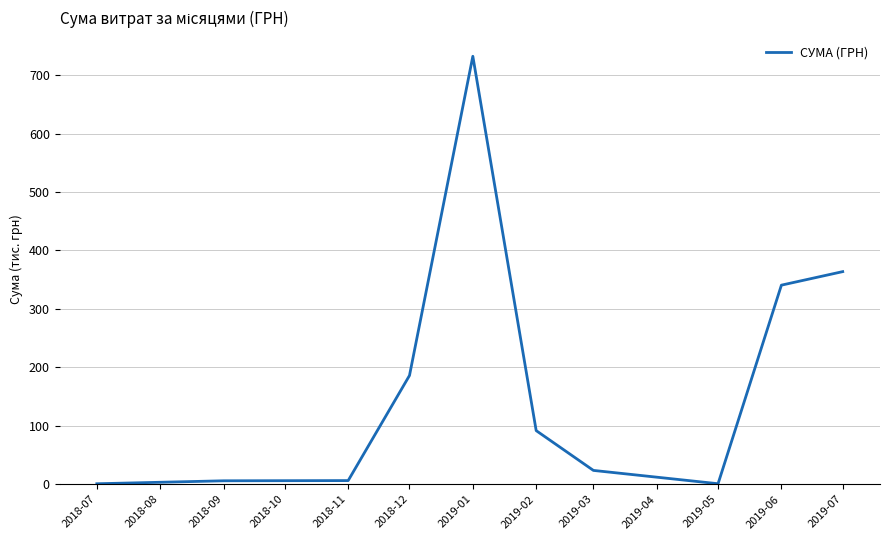

The value at 2019-06 is 503.4. True or false?

False